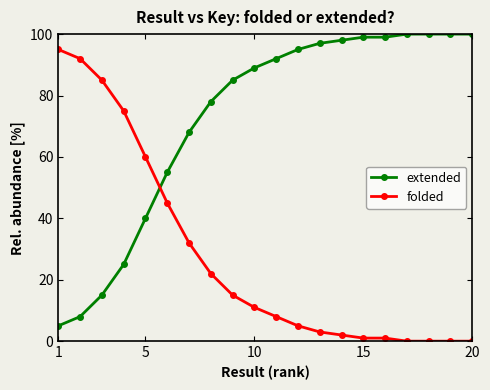

How many intersections are there between extended and folded?

1